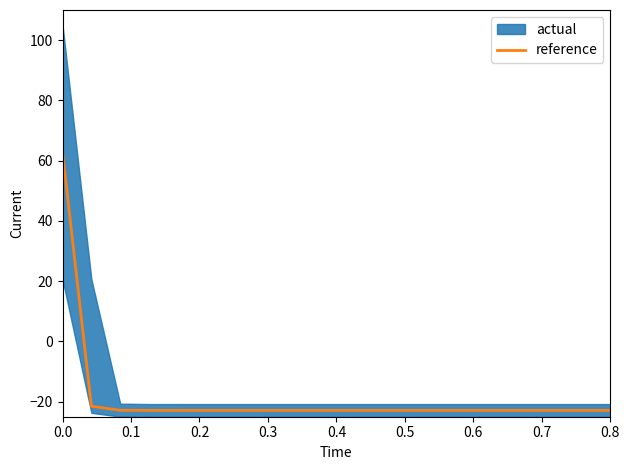

What is the maximum value for reference?

62.8